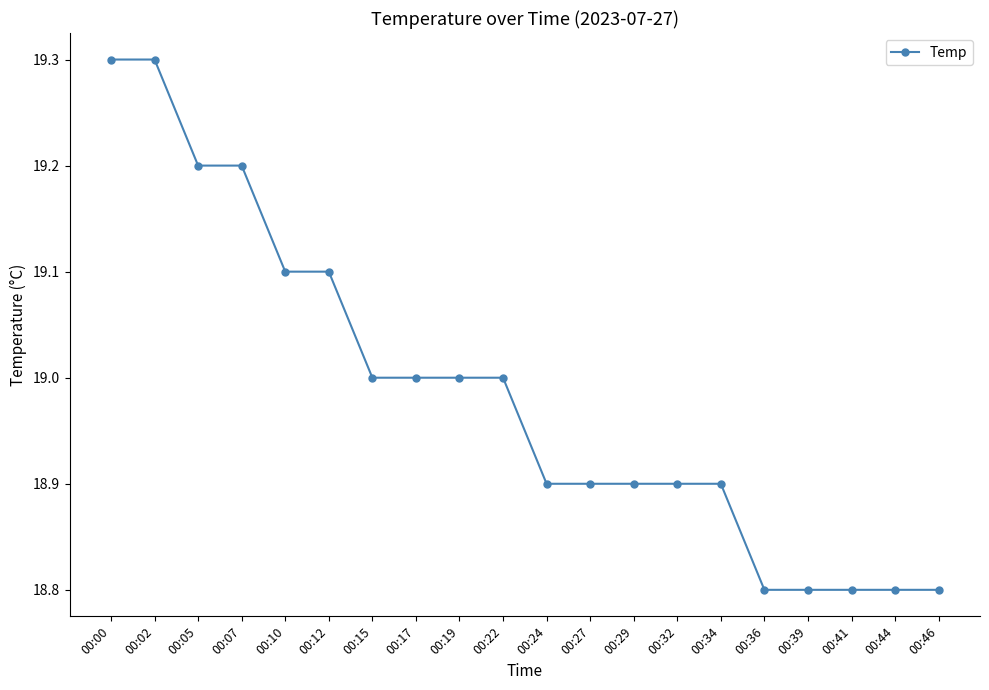

What is the change in value from 00:15 to 00:36?

-0.2